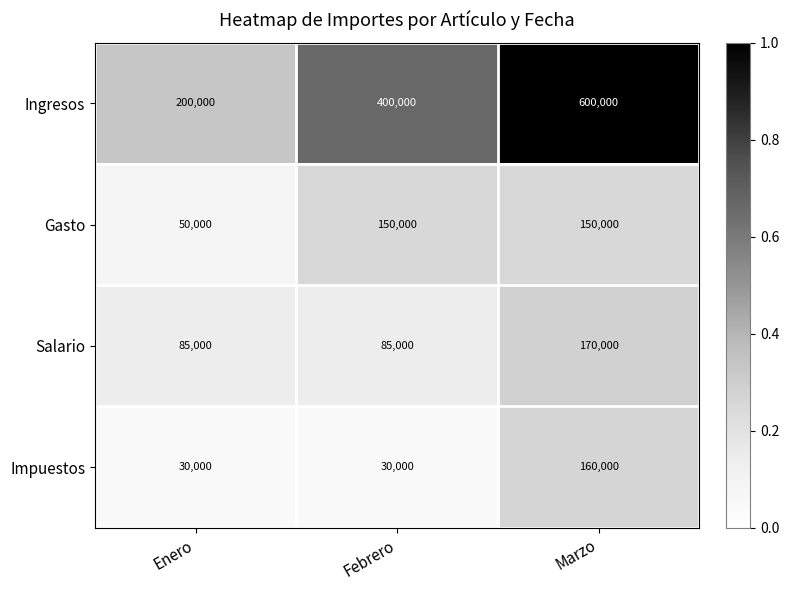

Where is Gasto nearest to the value 100000?

Enero